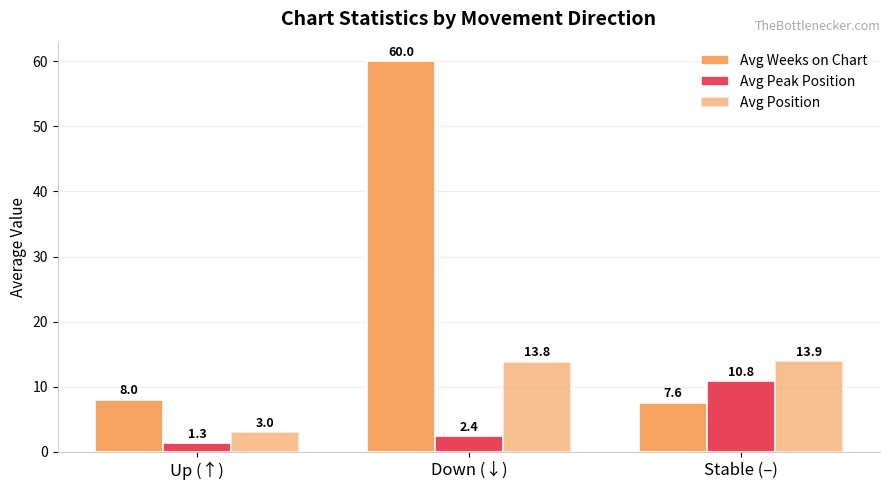

How many distinct data groups are displayed?

3